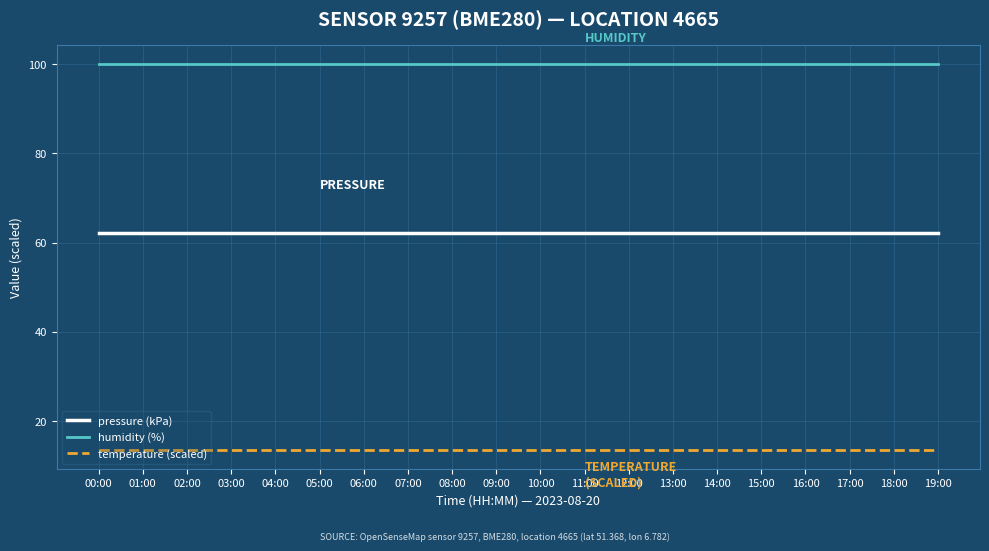

True or false: humidity (%) and temperature (scaled) intersect in this chart.

False